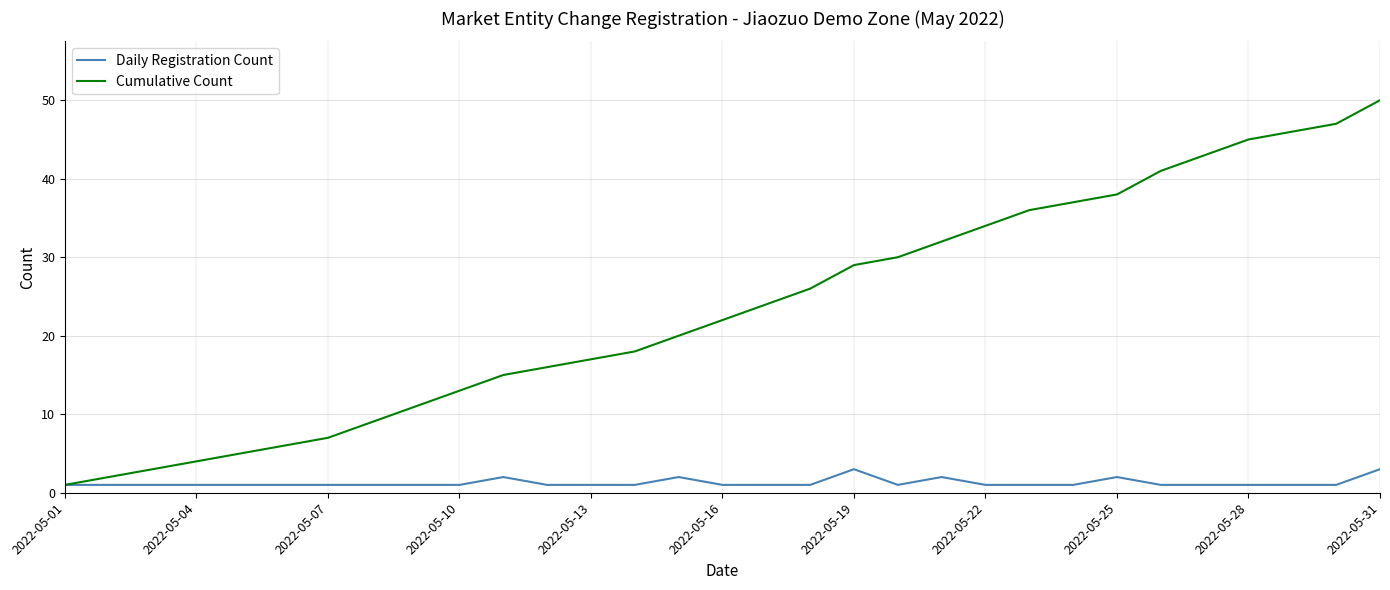

Which series has the widest spread of values?

Cumulative Count